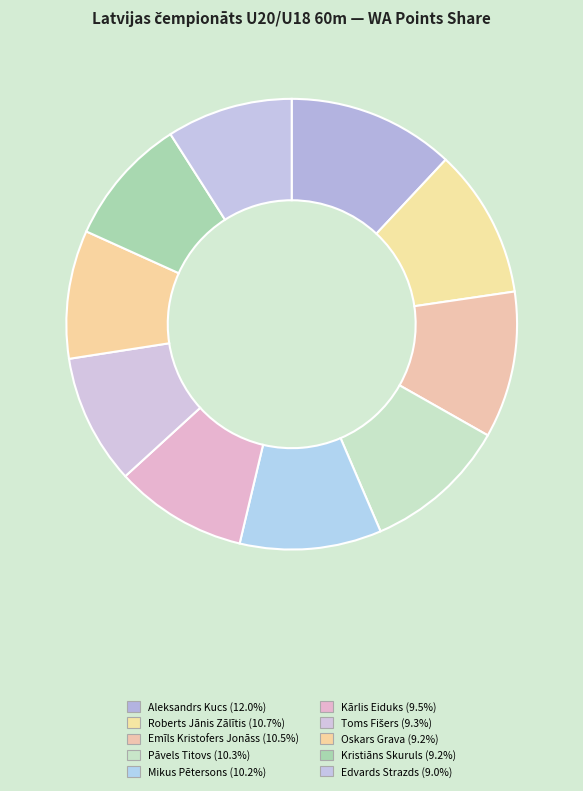

Count the number of slices in the pie.

10